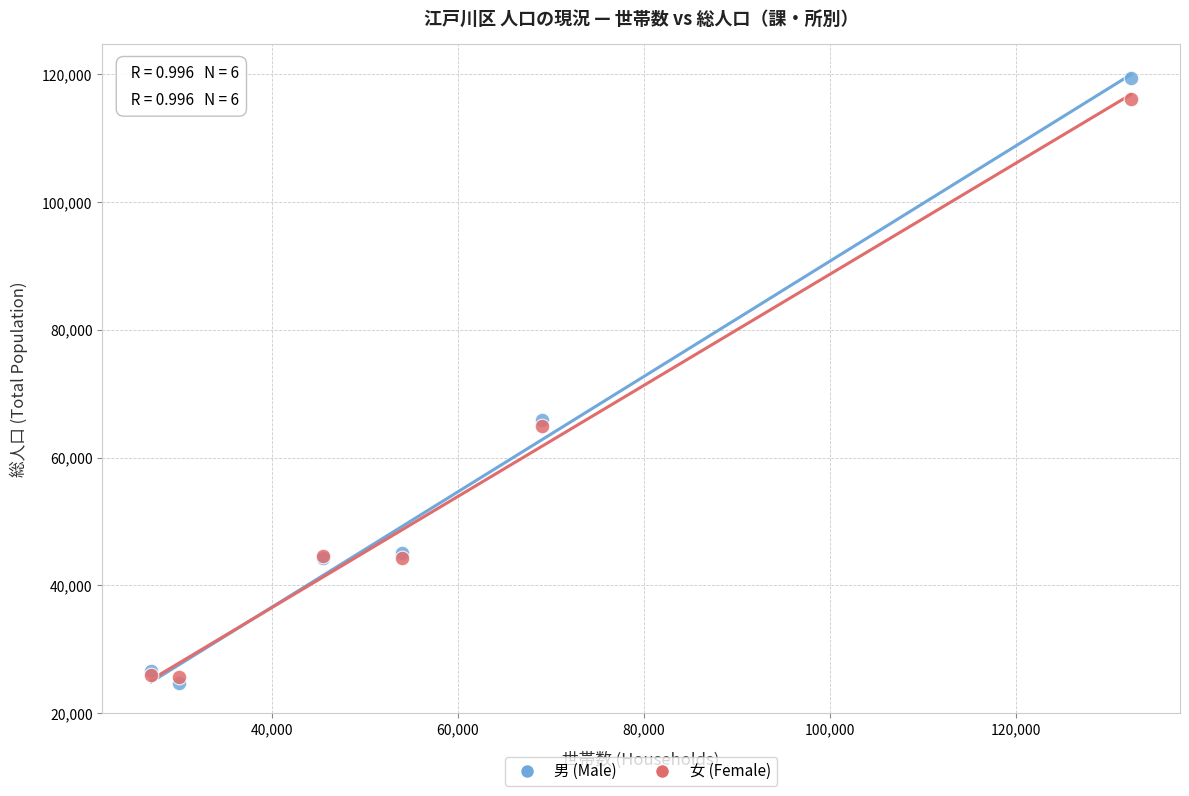

Which series contains the highest Y value?

男 (Male)